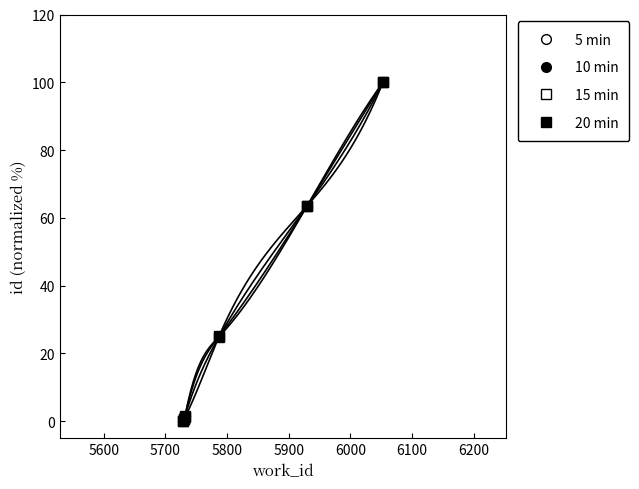

Is the value of 20 min at 5500 greater than the value of 5 min at 5600?

No